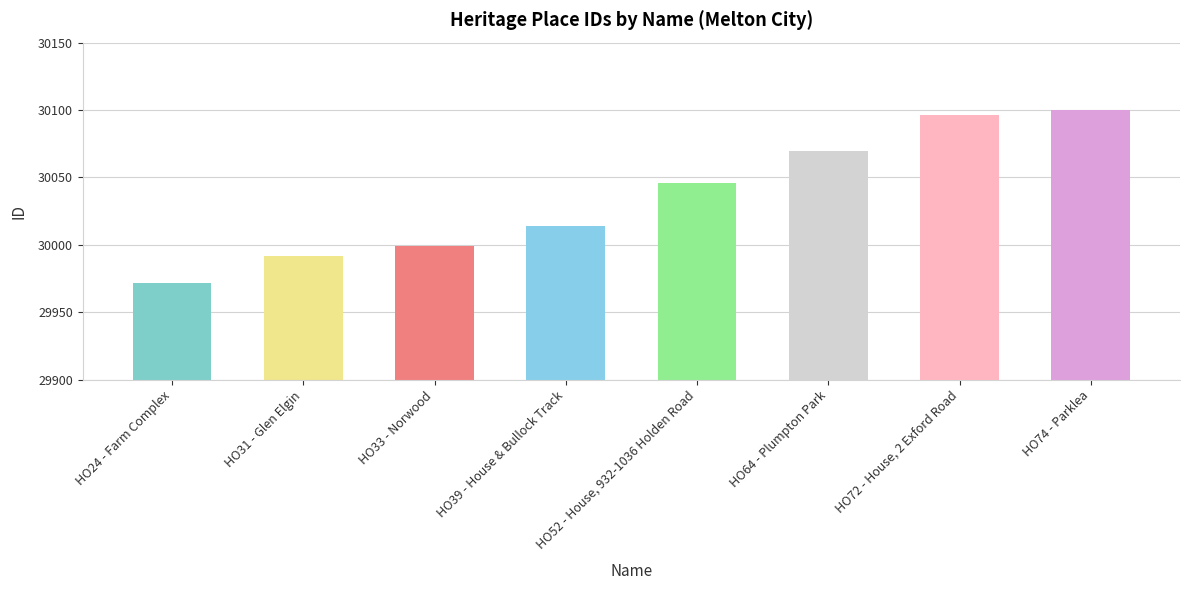

What is the maximum value shown in the chart?

30100